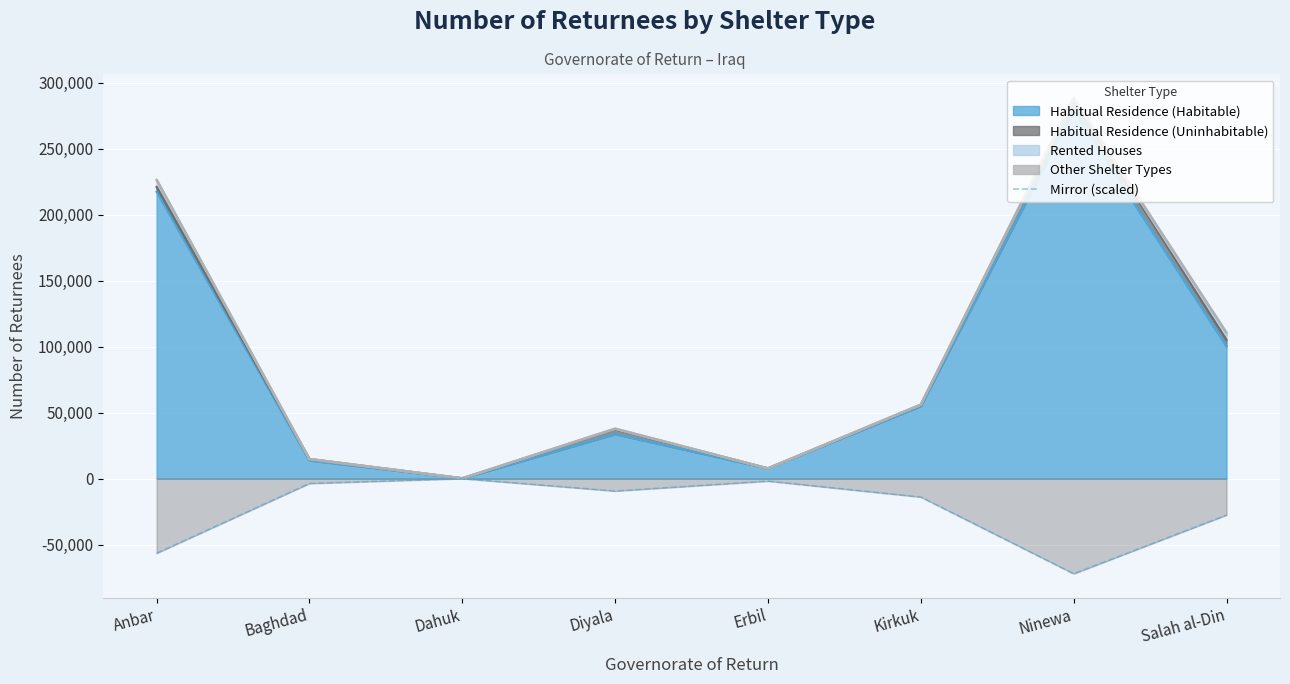

Is it true that the value at Erbil is -1915.5?

True